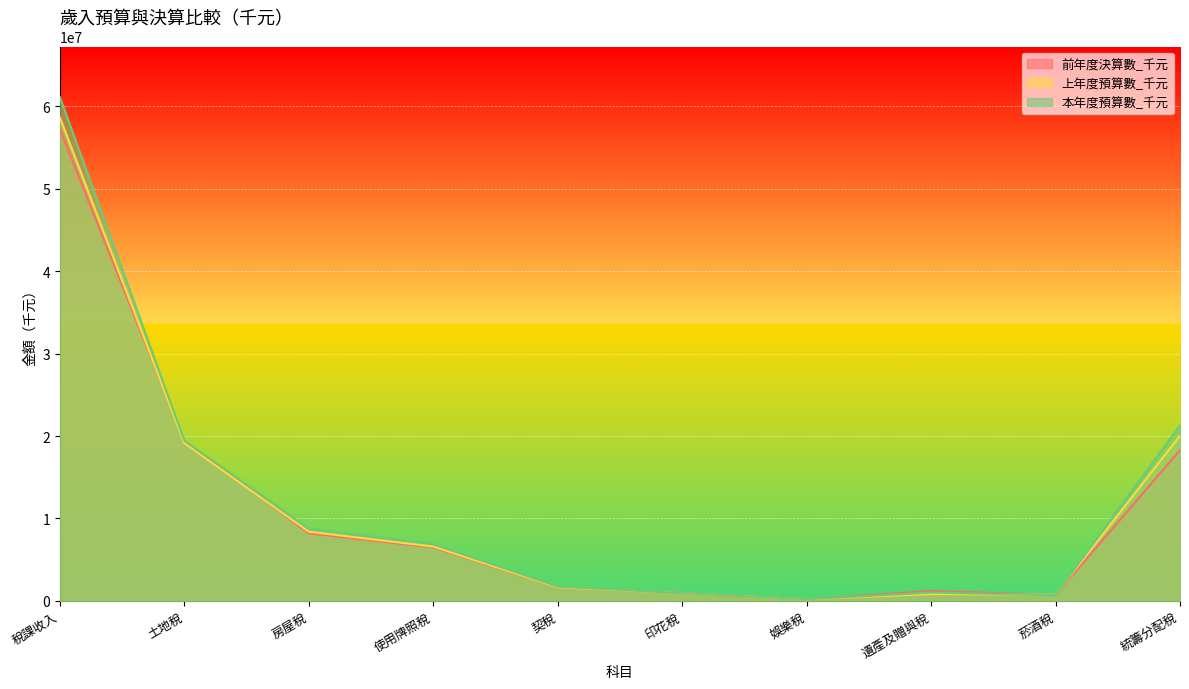

What is the value of the 本年度預算數_千元 point at the 10th from the left?

21308826